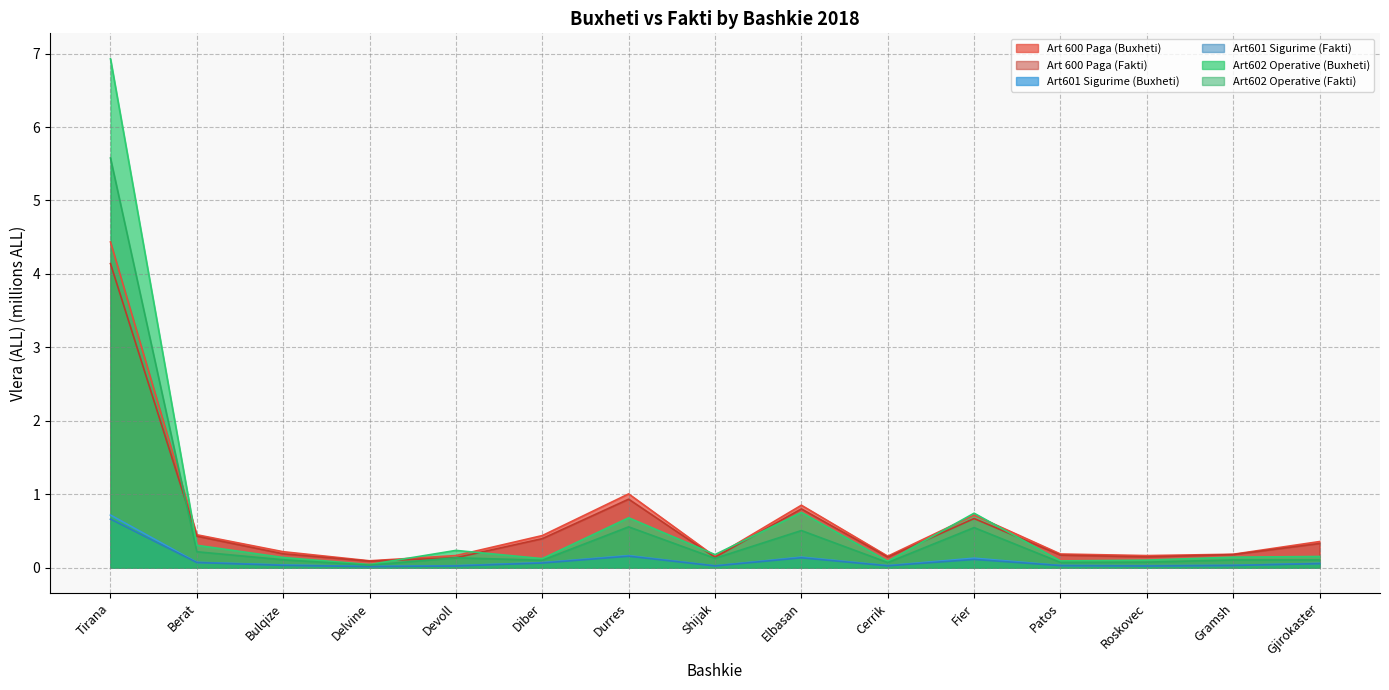

Reading left to right, what are all the values shown in this chart?

Art 600 Paga (Buxheti): Tirana=4.4	Berat=0.4	Bulqize=0.2	Delvine=0.1	Devoll=0.2	Diber=0.4	Durres=1.0	Shijak=0.2	Elbasan=0.9	Cerrik=0.2	Fier=0.7	Patos=0.2	Roskovec=0.2	Gramsh=0.2	Gjirokaster=0.4
Art 600 Paga (Fakti): Tirana=4.1	Berat=0.4	Bulqize=0.2	Delvine=0.1	Devoll=0.1	Diber=0.4	Durres=0.9	Shijak=0.1	Elbasan=0.8	Cerrik=0.1	Fier=0.7	Patos=0.2	Roskovec=0.1	Gramsh=0.2	Gjirokaster=0.3
Art601 Sigurime (Buxheti): Tirana=0.7	Berat=0.1	Bulqize=0.0	Delvine=0.0	Devoll=0.0	Diber=0.1	Durres=0.2	Shijak=0.0	Elbasan=0.1	Cerrik=0.0	Fier=0.1	Patos=0.0	Roskovec=0.0	Gramsh=0.0	Gjirokaster=0.1
Art601 Sigurime (Fakti): Tirana=0.7	Berat=0.1	Bulqize=0.0	Delvine=0.0	Devoll=0.0	Diber=0.1	Durres=0.2	Shijak=0.0	Elbasan=0.1	Cerrik=0.0	Fier=0.1	Patos=0.0	Roskovec=0.0	Gramsh=0.0	Gjirokaster=0.1
Art602 Operative (Buxheti): Tirana=6.9	Berat=0.3	Bulqize=0.1	Delvine=0.0	Devoll=0.2	Diber=0.1	Durres=0.7	Shijak=0.2	Elbasan=0.8	Cerrik=0.1	Fier=0.7	Patos=0.1	Roskovec=0.1	Gramsh=0.1	Gjirokaster=0.2
Art602 Operative (Fakti): Tirana=5.6	Berat=0.2	Bulqize=0.1	Delvine=0.0	Devoll=0.1	Diber=0.1	Durres=0.6	Shijak=0.1	Elbasan=0.5	Cerrik=0.1	Fier=0.5	Patos=0.1	Roskovec=0.1	Gramsh=0.1	Gjirokaster=0.1